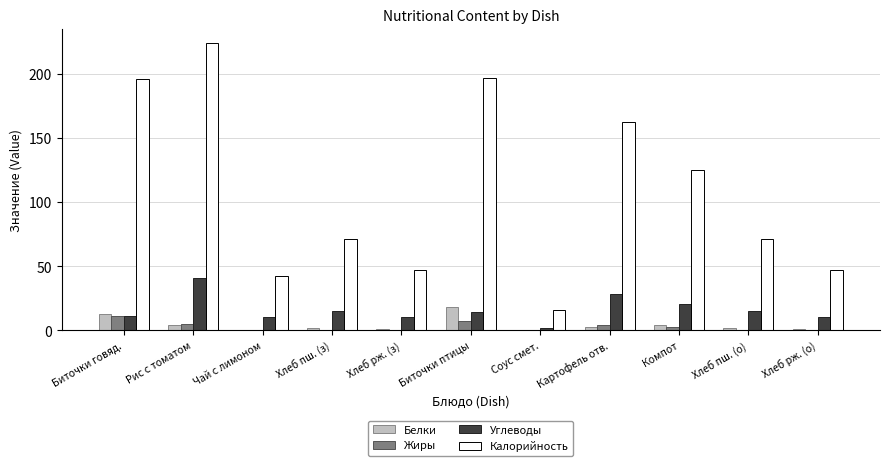

At which label is Калорийность closest to 120?

Компот